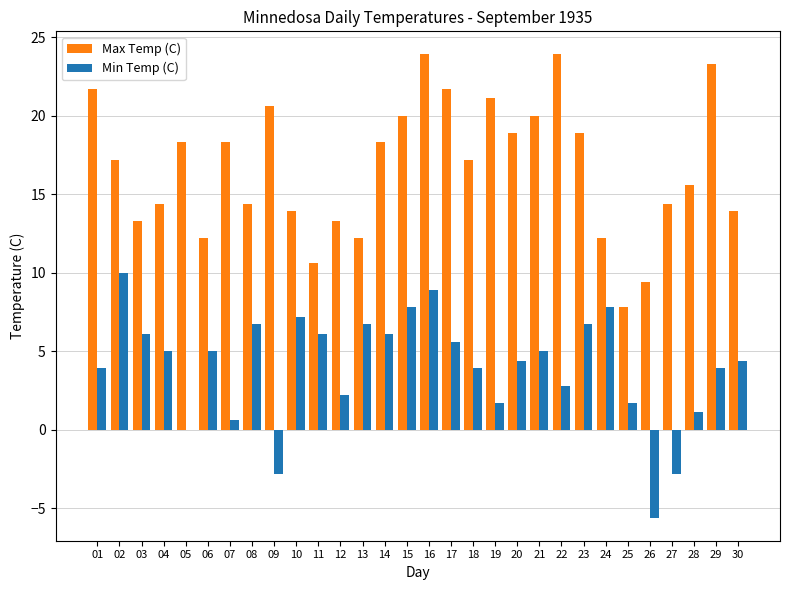

What is the approximate value of Min Temp (C) at 03?

6.1